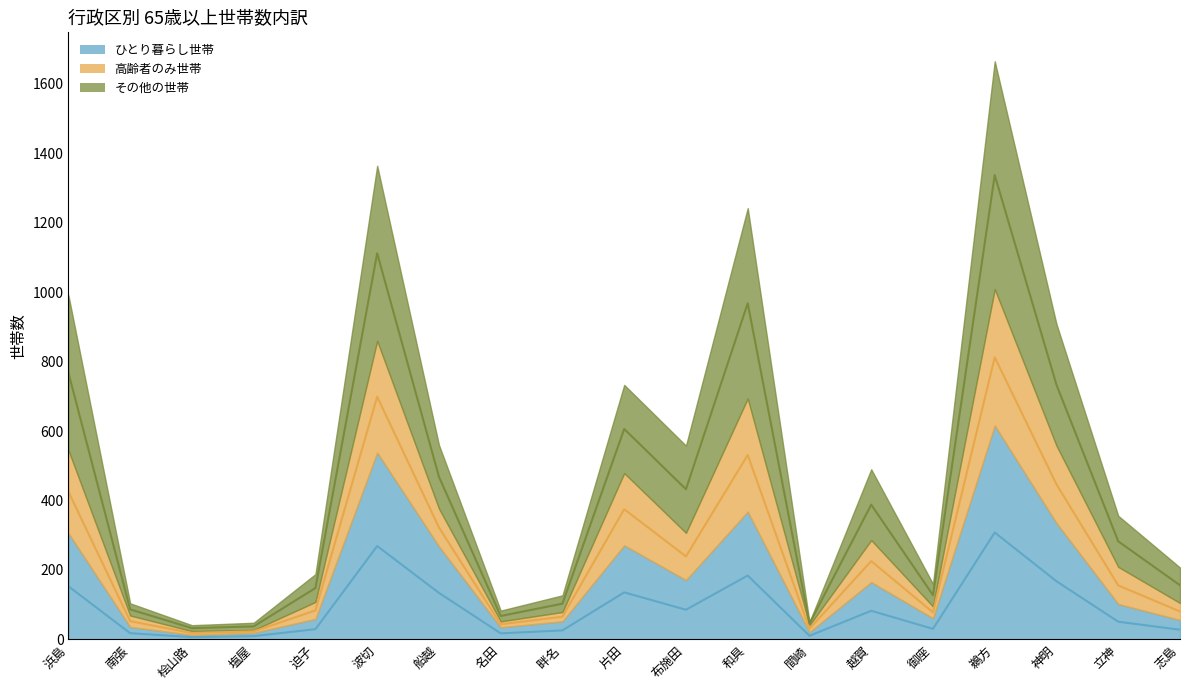

Which has a higher value, 神明 or 名田?

神明